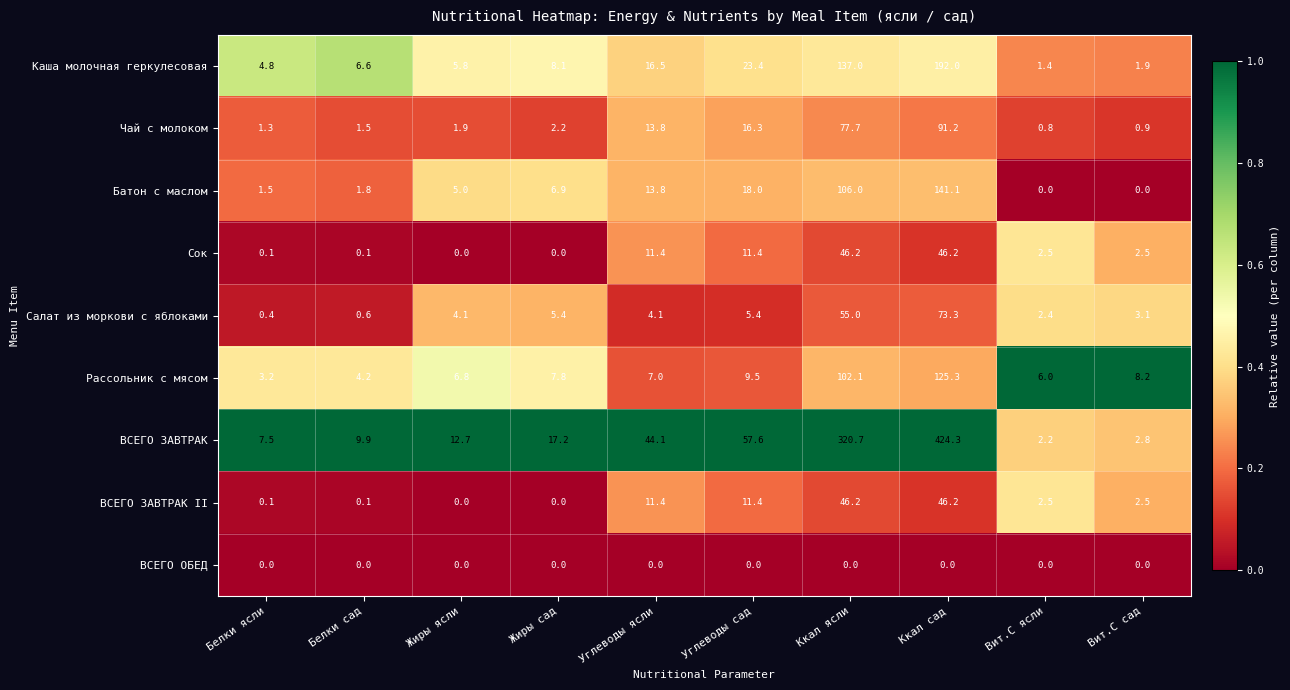

The value of Чай с молоком at Углеводы ясли is 13.8. True or false?

True